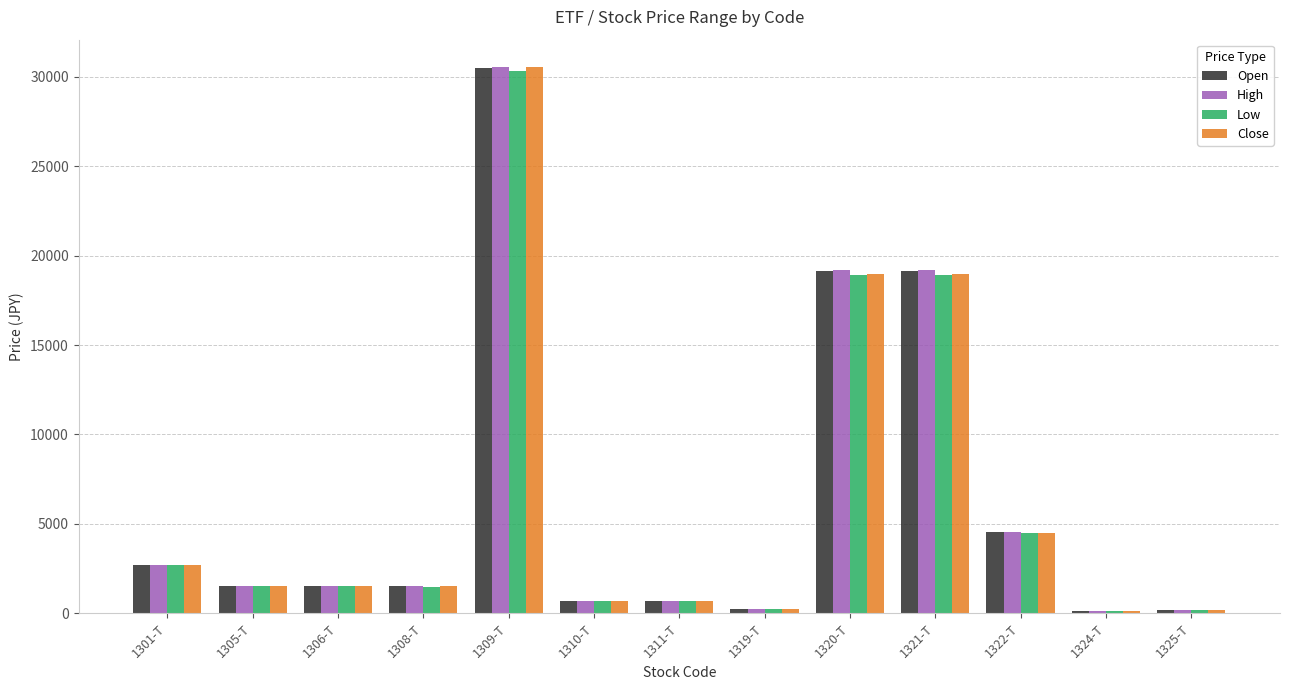

Between 1305-T and 1325-T, which series saw the biggest shift?

High